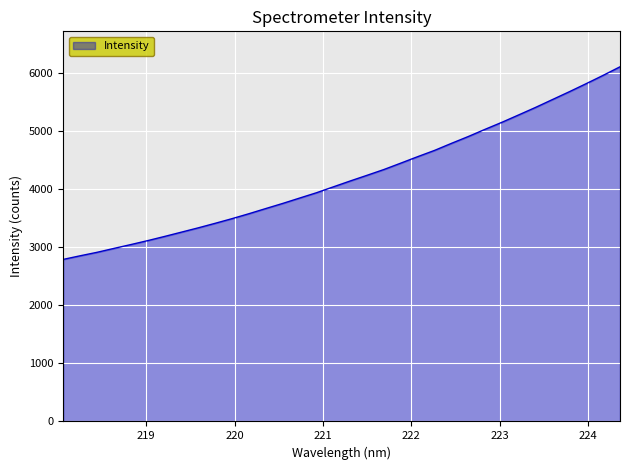

What is the greatest value displayed?

6109.1